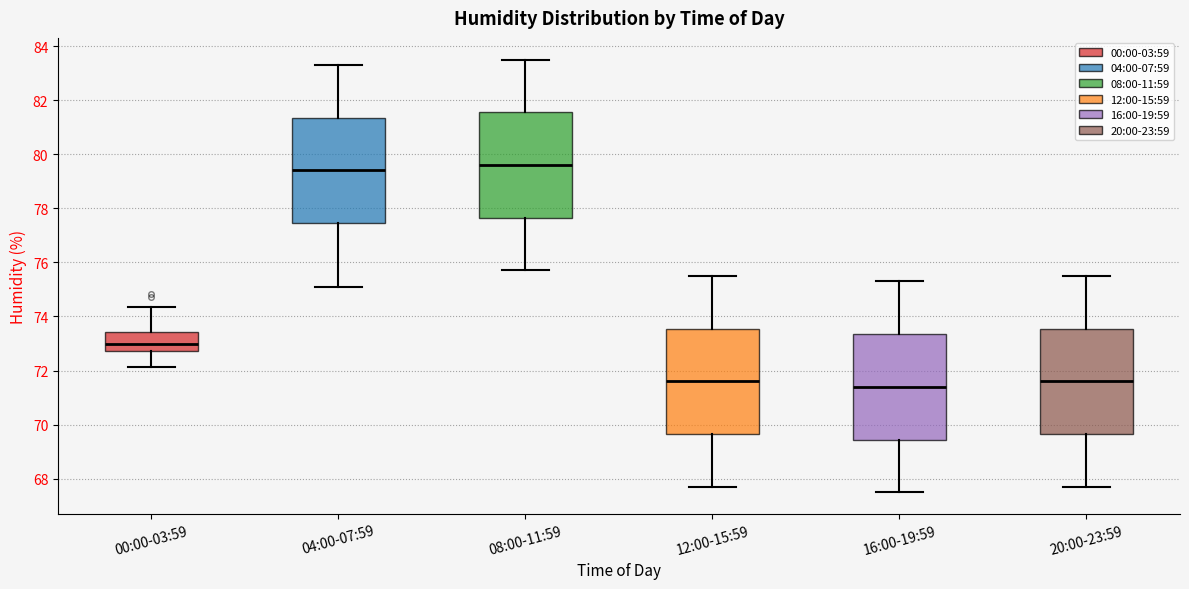

Reading left to right, read every box against the y-axis: the position of its median line, the range the box covers, and the ends of its whiskers. The values are not printed on the chart, so give them approximately, as read against the axis.

00:00-03:59: median 73.0, box 72.8 to 73.4, whiskers 72.2 to 74.4
04:00-07:59: median 79.4, box 77.4 to 81.4, whiskers 75.2 to 83.4
08:00-11:59: median 79.6, box 77.6 to 81.6, whiskers 75.8 to 83.6
12:00-15:59: median 71.6, box 69.6 to 73.6, whiskers 67.8 to 75.6
16:00-19:59: median 71.4, box 69.4 to 73.4, whiskers 67.6 to 75.4
20:00-23:59: median 71.6, box 69.6 to 73.6, whiskers 67.8 to 75.6